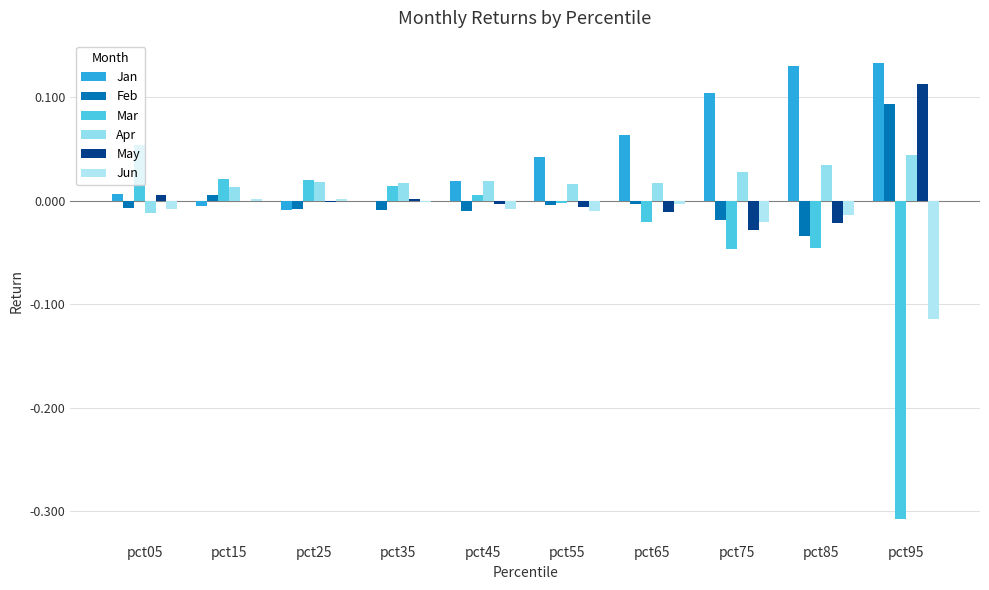

Which label corresponds to the largest value in the chart?

pct95